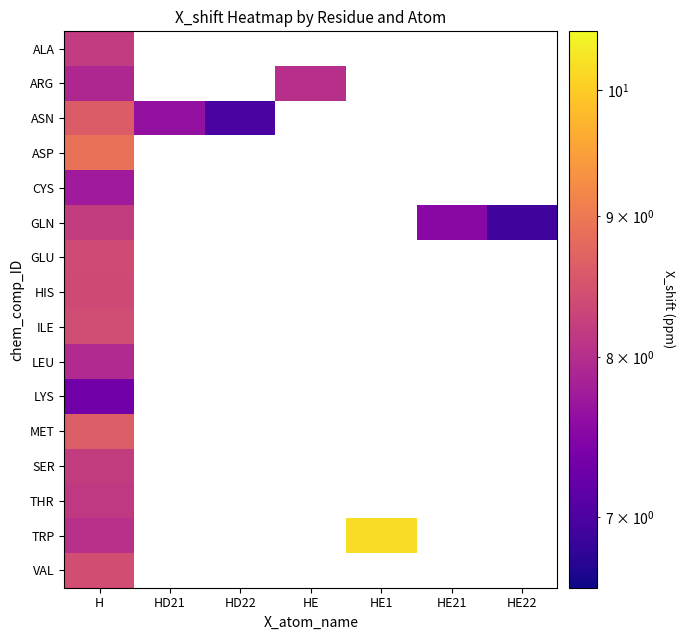

Is the value of TRP at HE greater than the value of ASN at HD21?

No